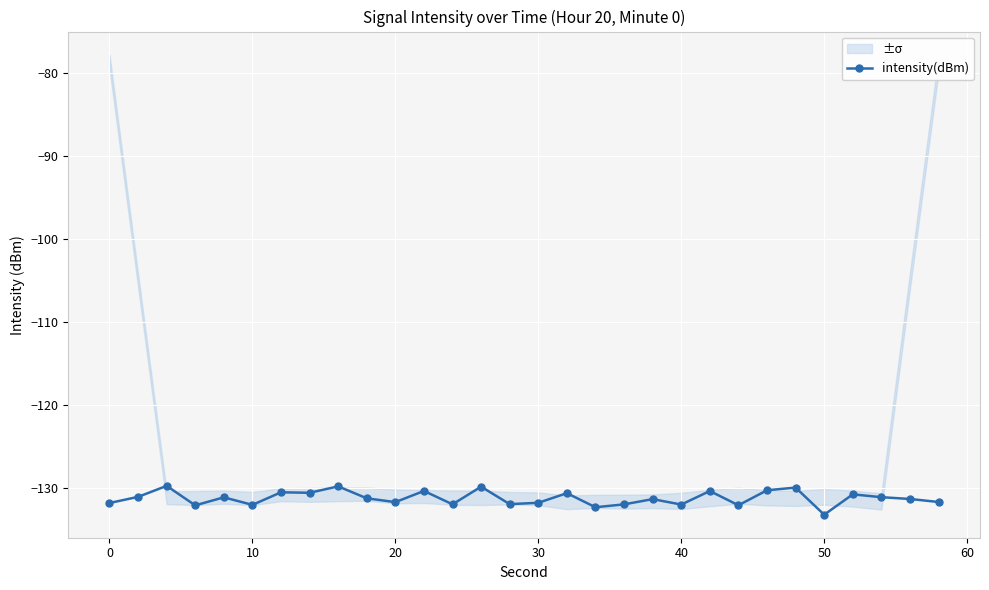

The intensity(dBm) series shows -131.9 at 0. True or false?

True